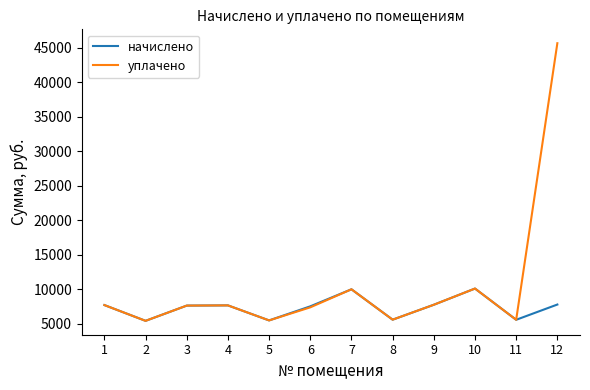

How many values in the начислено series are below 7633?

6